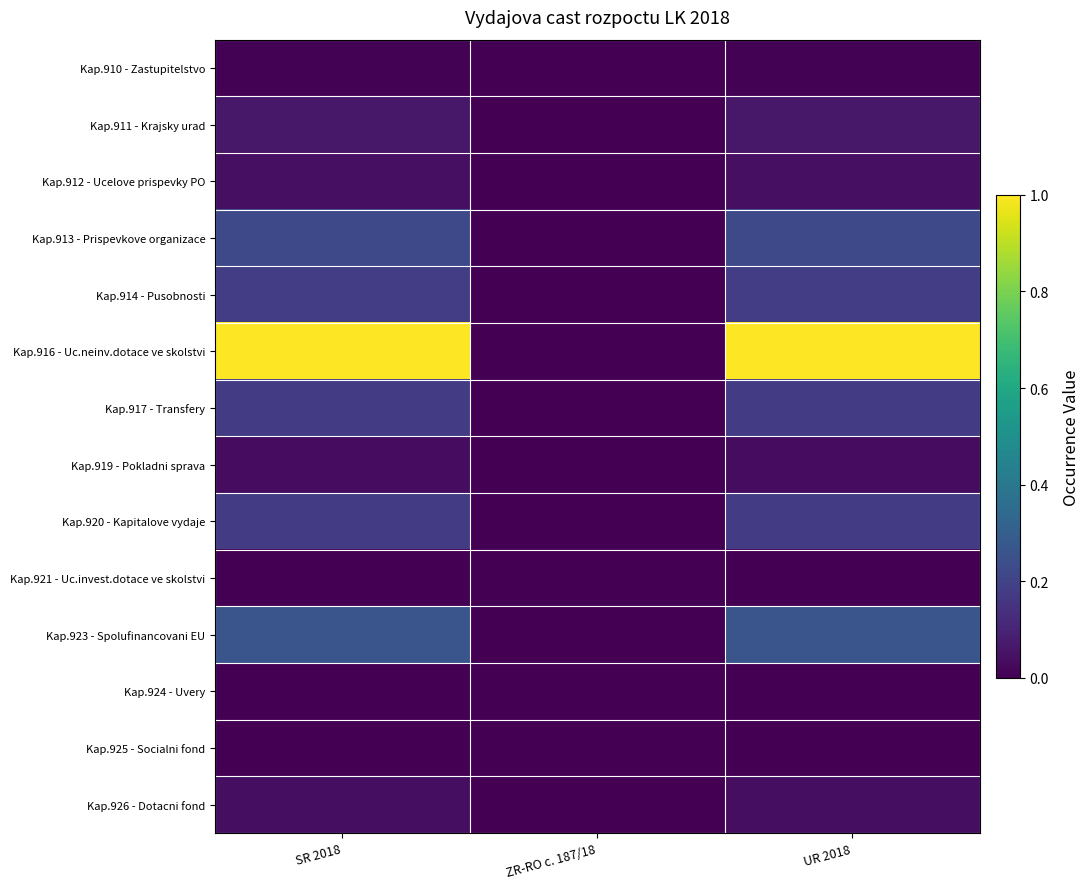

Count the number of data series in this chart.

14